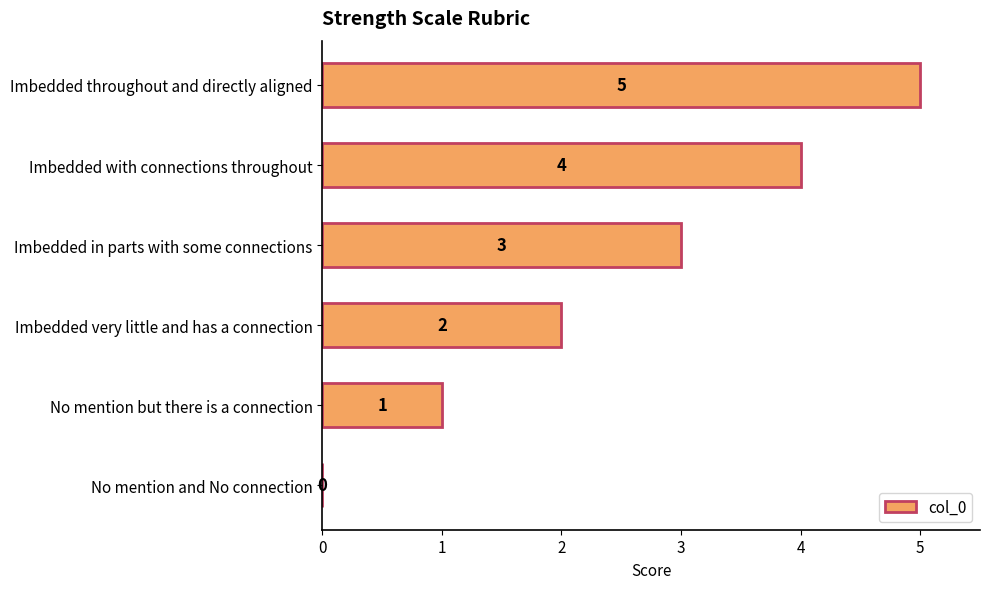

What is the maximum value shown in the chart?

5